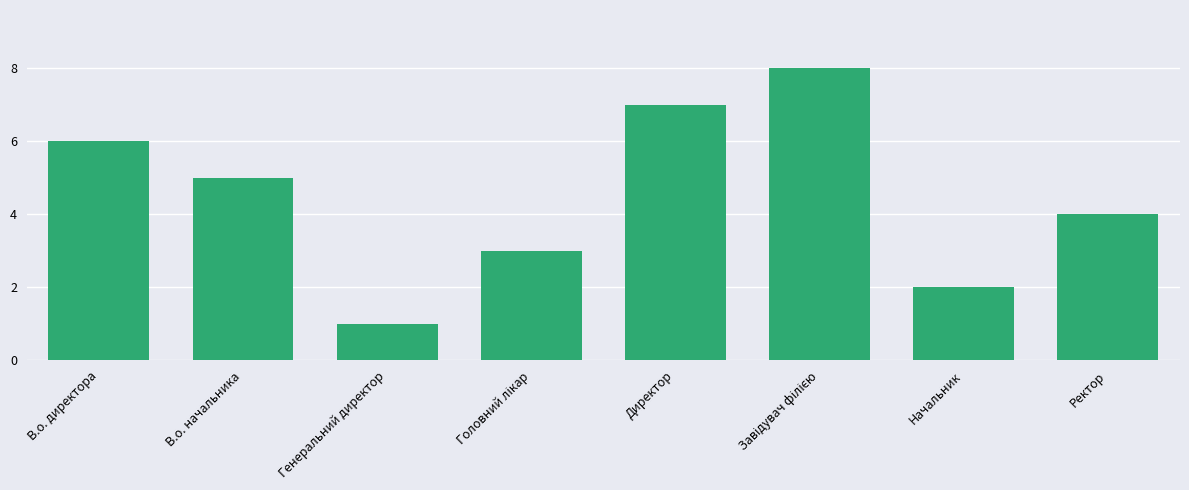

True or false: the data shows 0 at Генеральний директор.

False